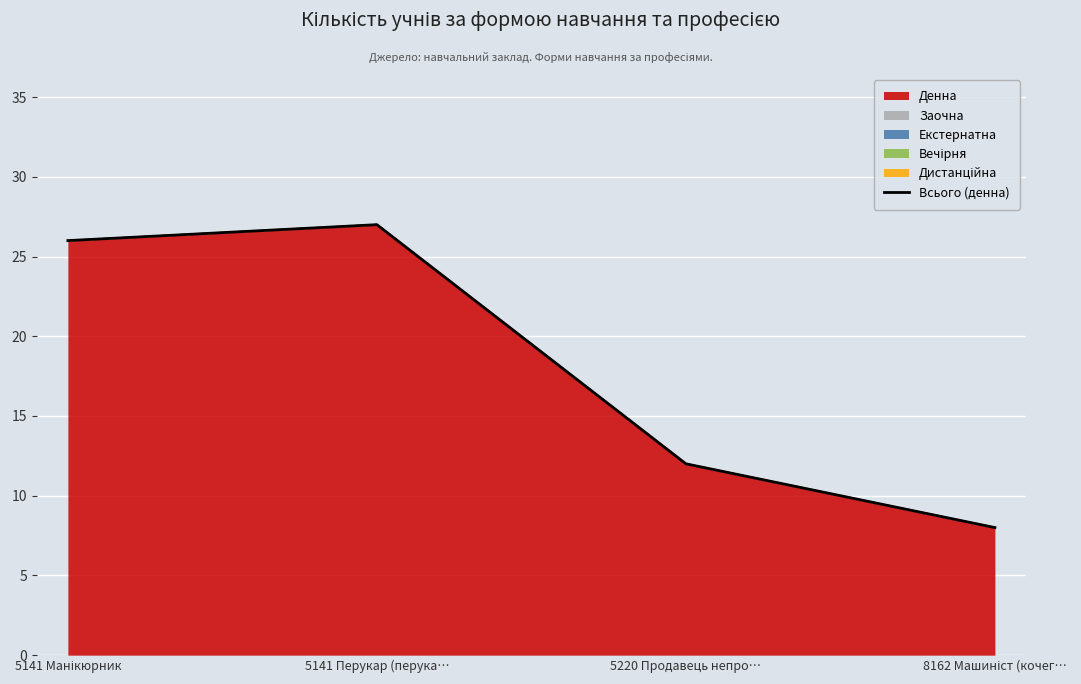

What is the difference between the maximum and minimum values?

19